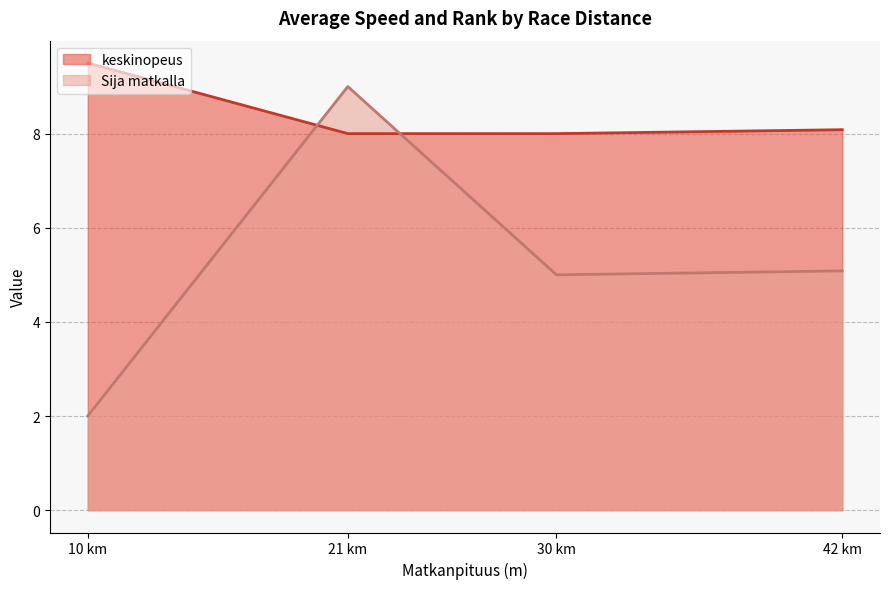

Which series has the largest range (max minus min)?

Sija matkalla